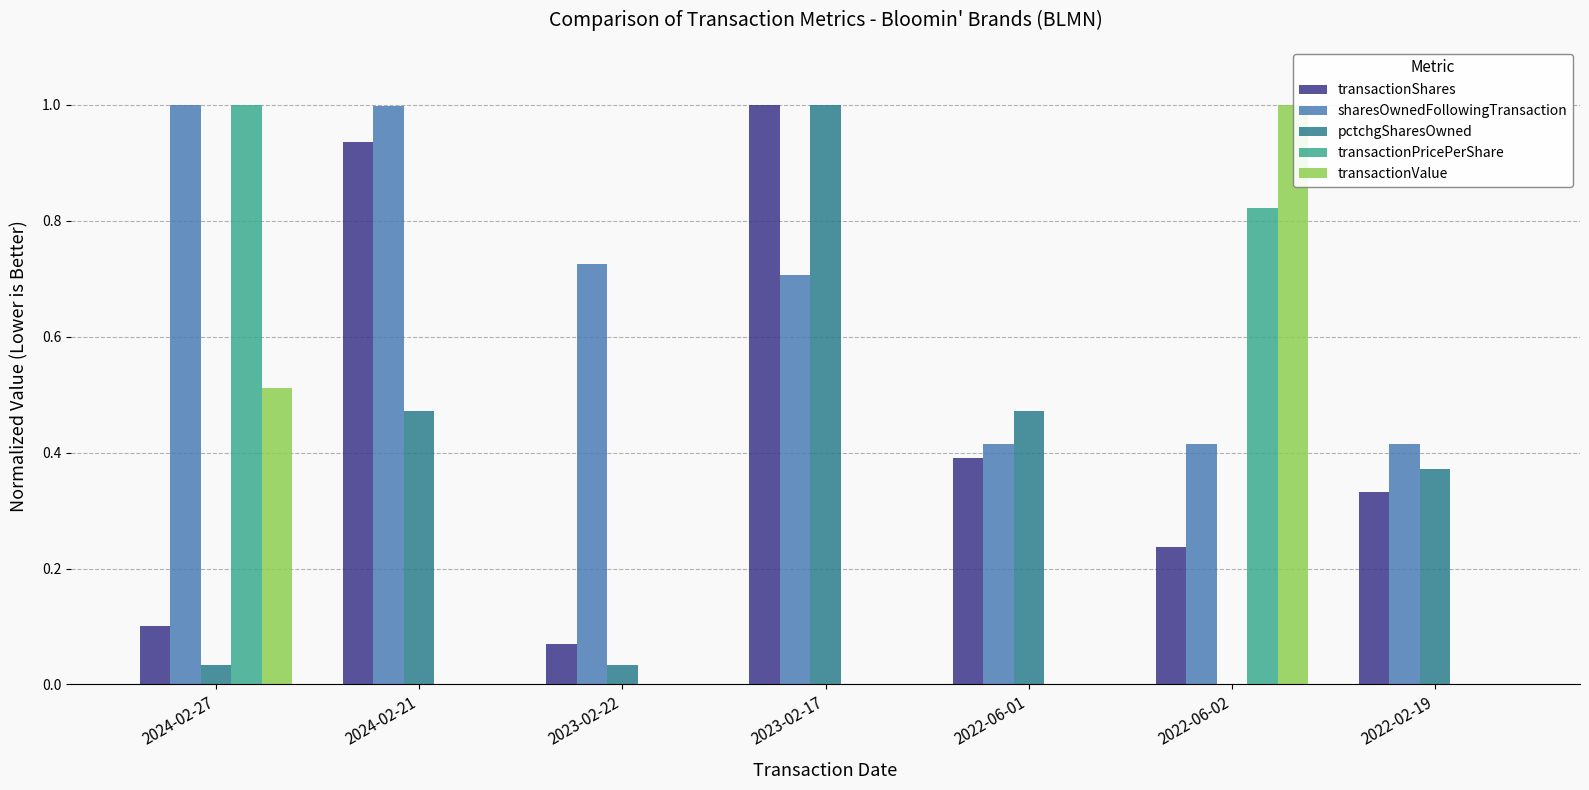

At which category does the chart reach its minimum across all series?

2022-06-02